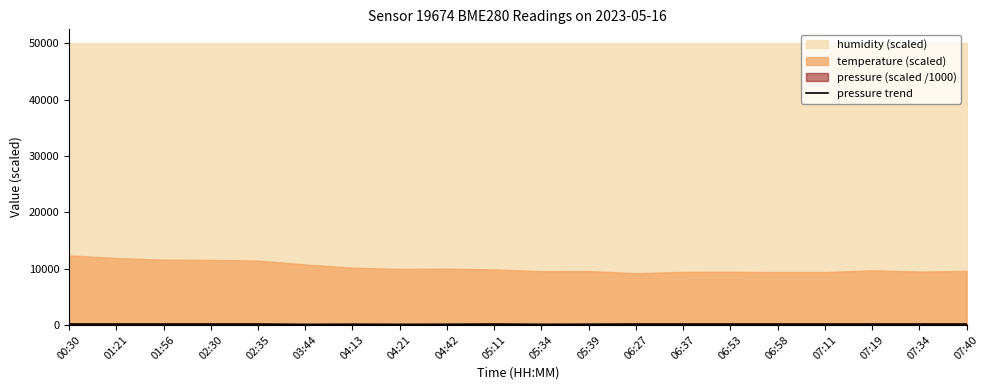

At which label is the value closest to 114?

04:13